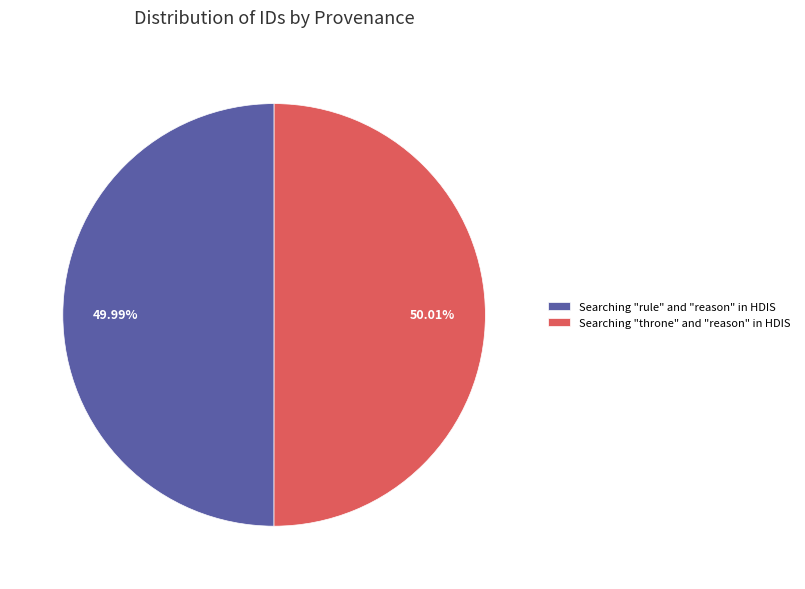

What is the ratio of the value at Searching "rule" and "reason" in HDIS to the value at Searching "throne" and "reason" in HDIS?

1.0